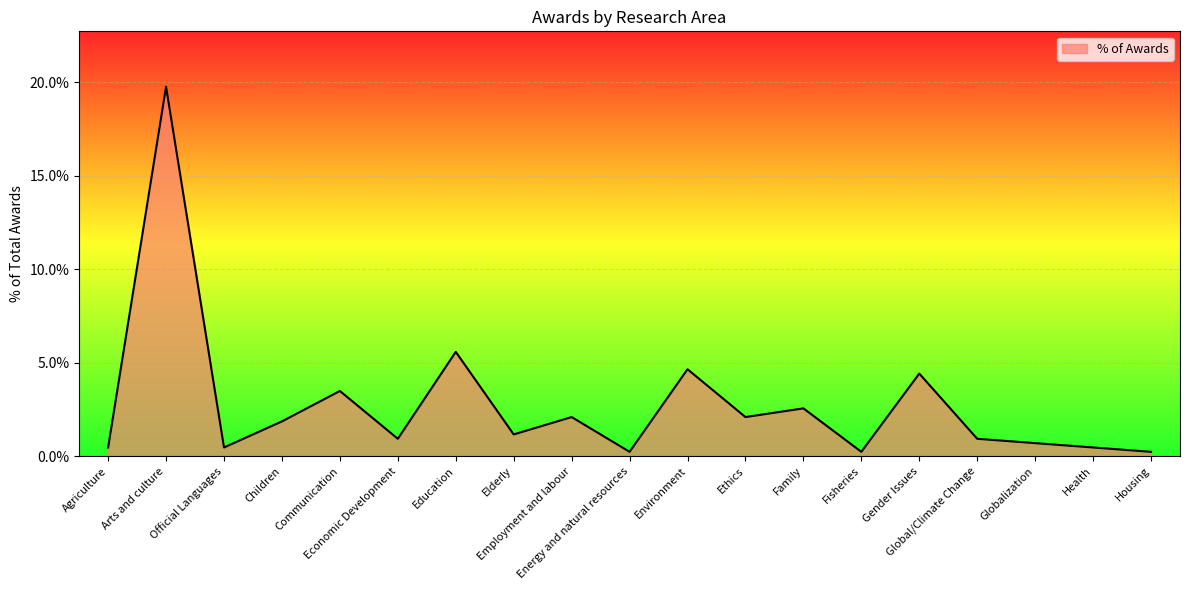

At which label is the value closest to 10?

Education